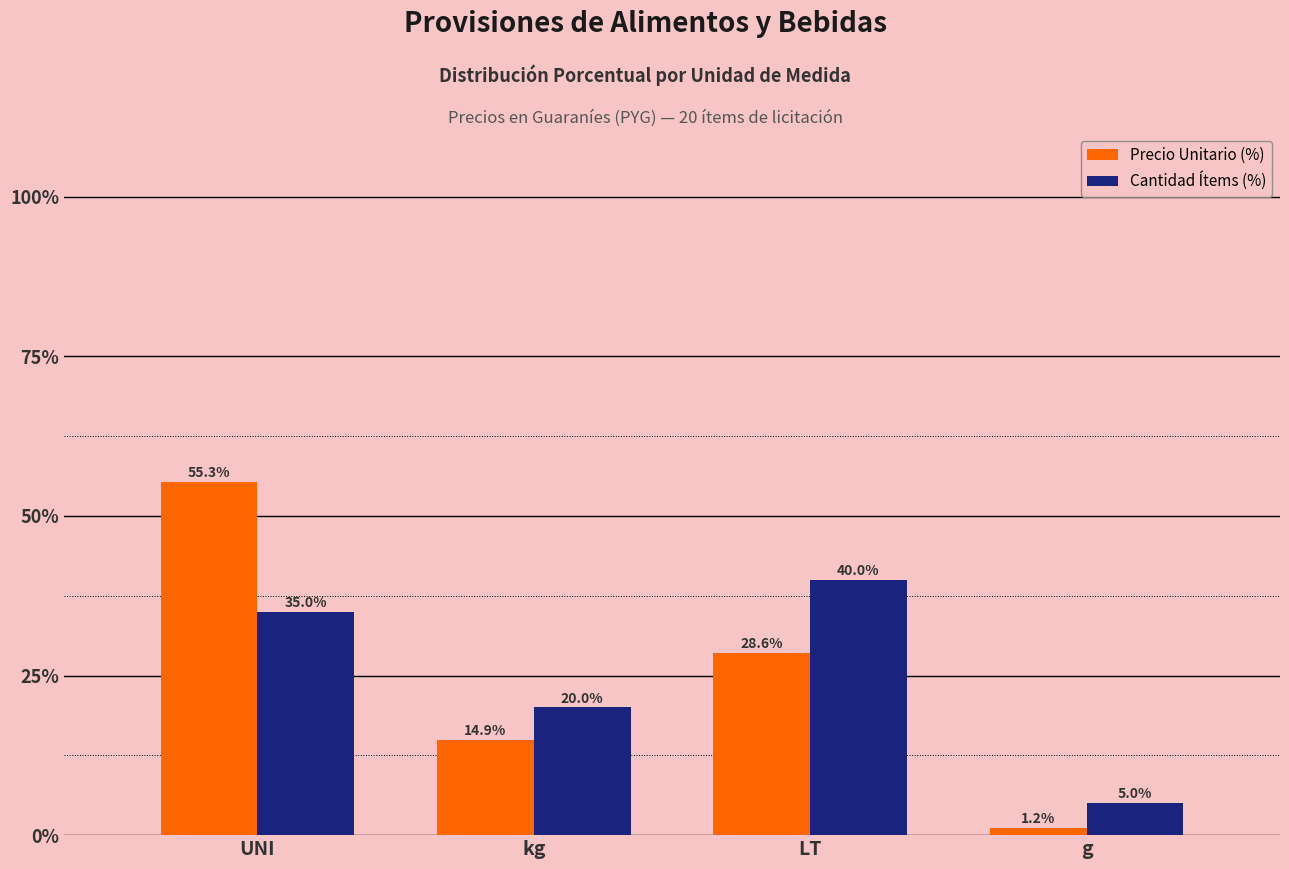

Where is Cantidad Ítems (%) nearest to the value 22?

kg